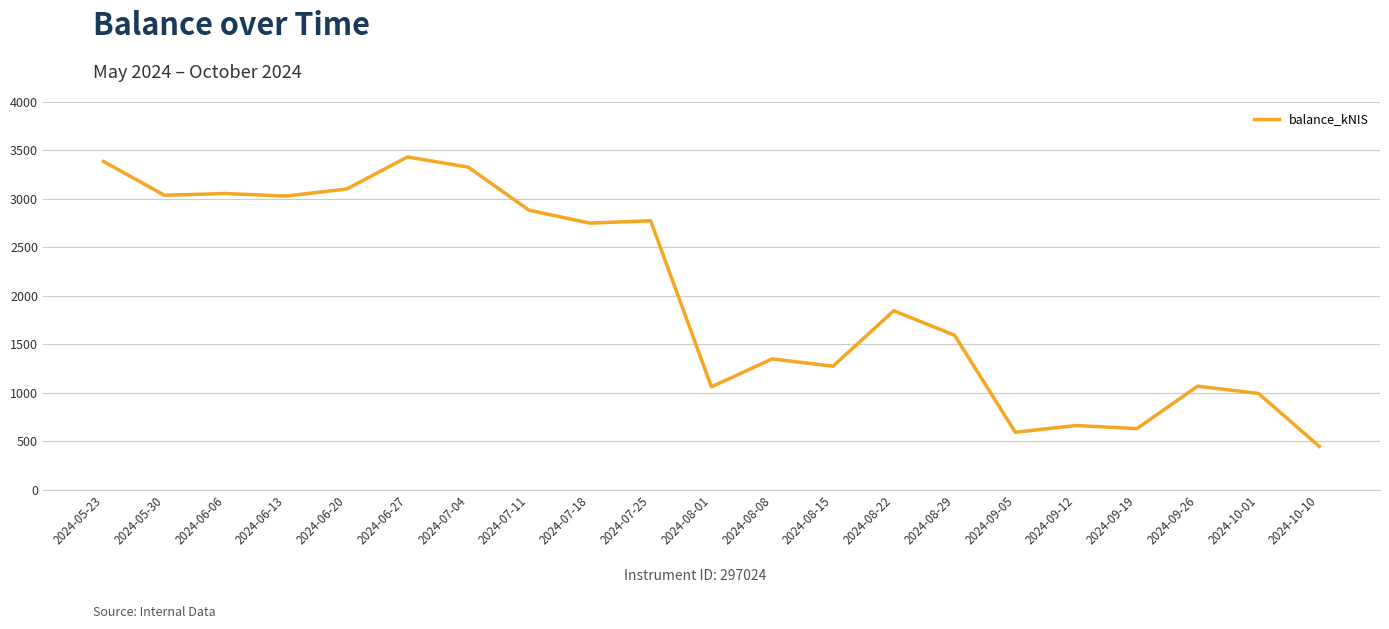

The value at 2024-08-01 is 321.4. True or false?

False